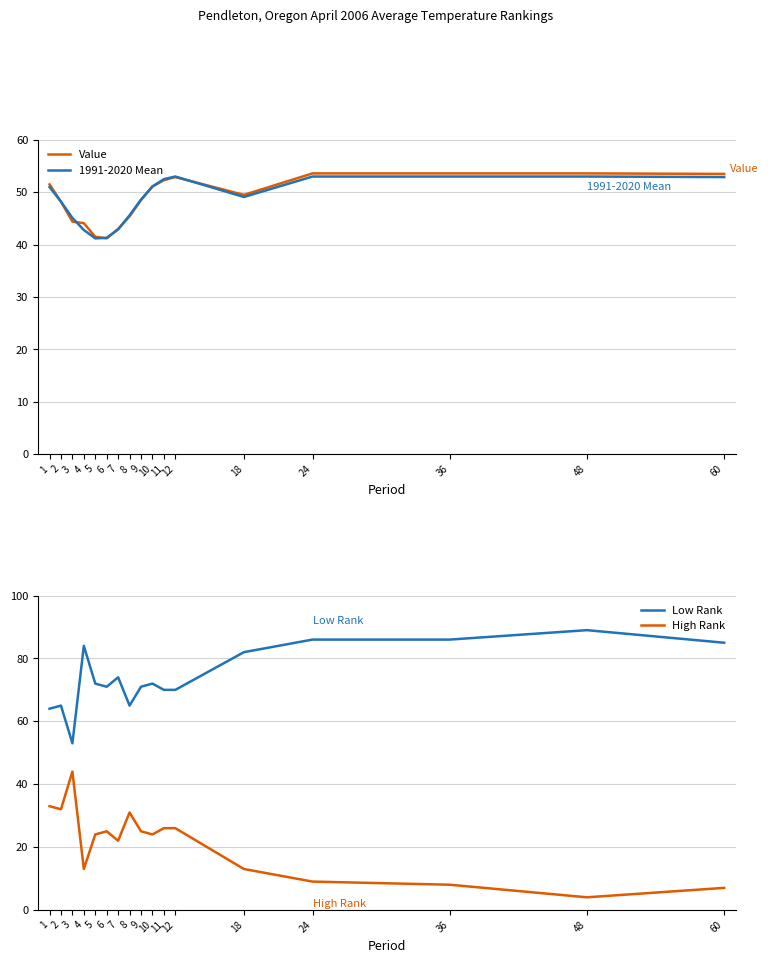

What is the maximum value shown in the chart?

89.0